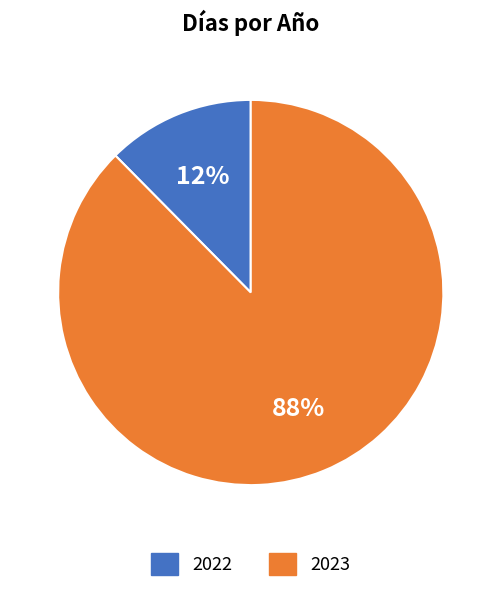

Which has a higher value, 2023 or 2022?

2023